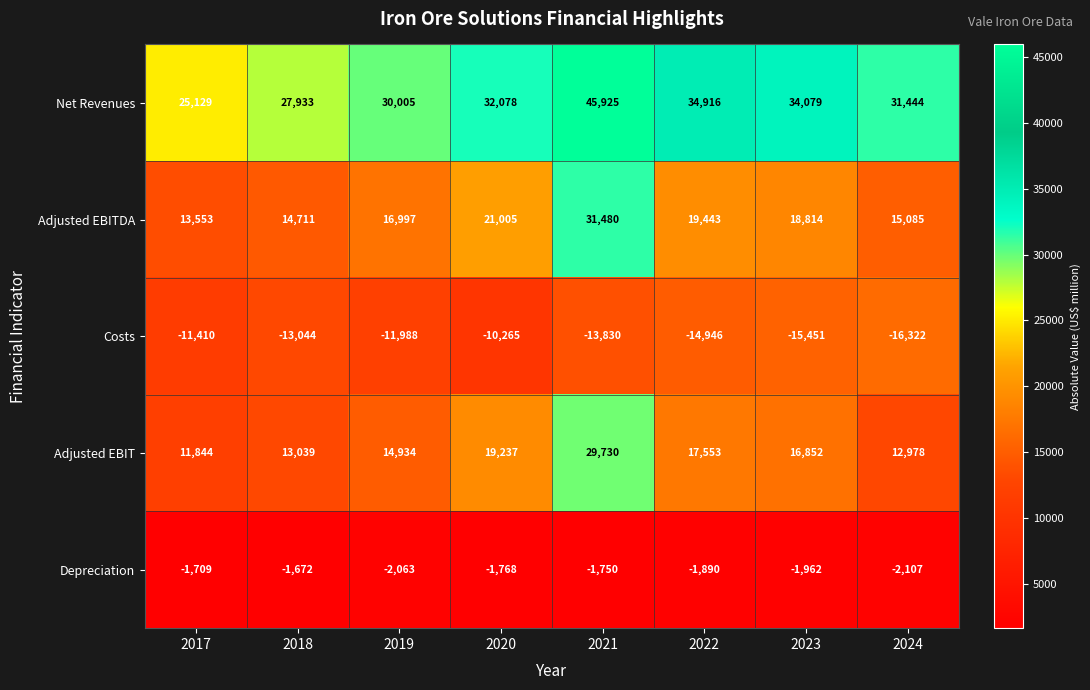

Which category has the highest value in the Adjusted EBIT series?

2021